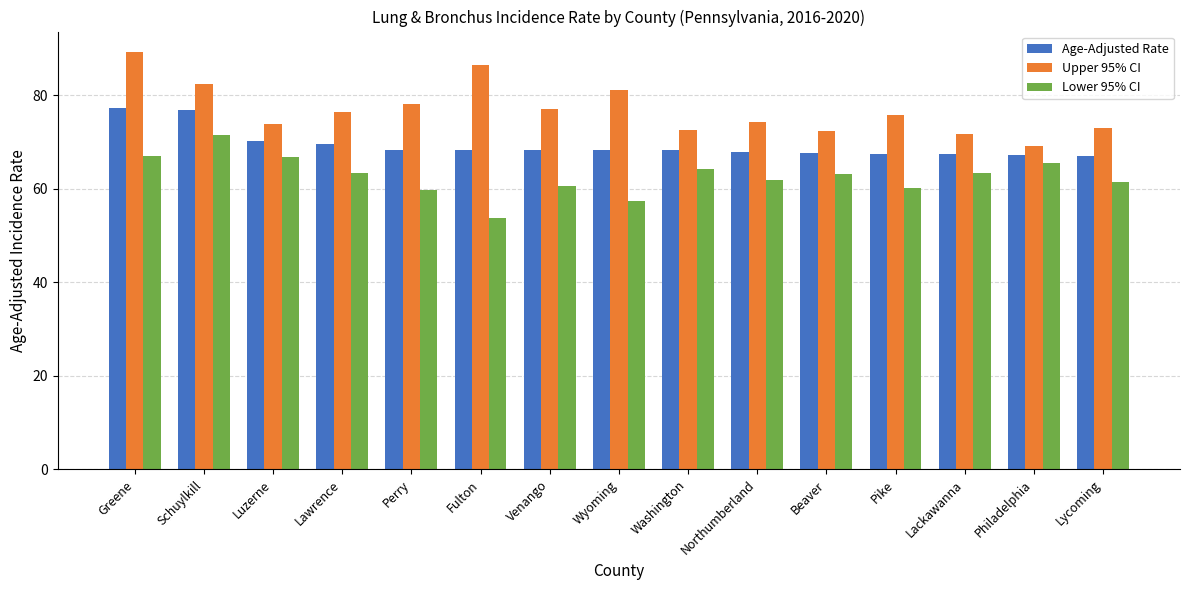

List the labels in order of Upper 95% CI value, smallest first.

Philadelphia, Lackawanna, Beaver, Washington, Lycoming, Luzerne, Northumberland, Pike, Lawrence, Venango, Perry, Wyoming, Schuylkill, Fulton, Greene